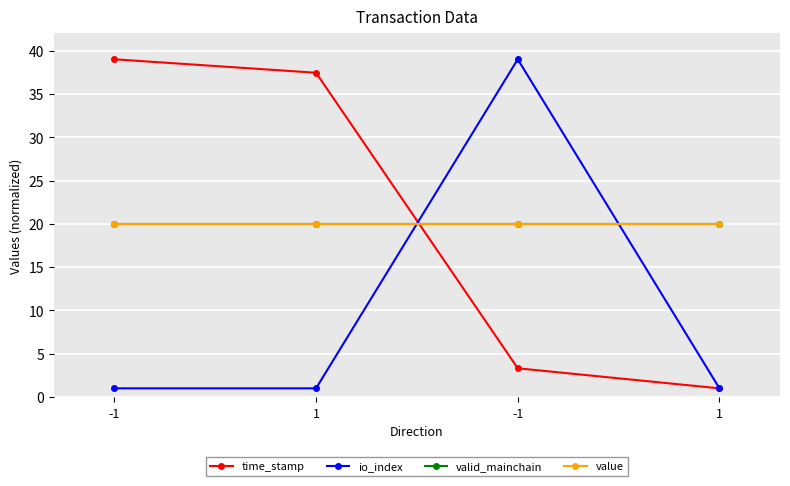

What is the difference between the highest and lowest values at -1?

38.0